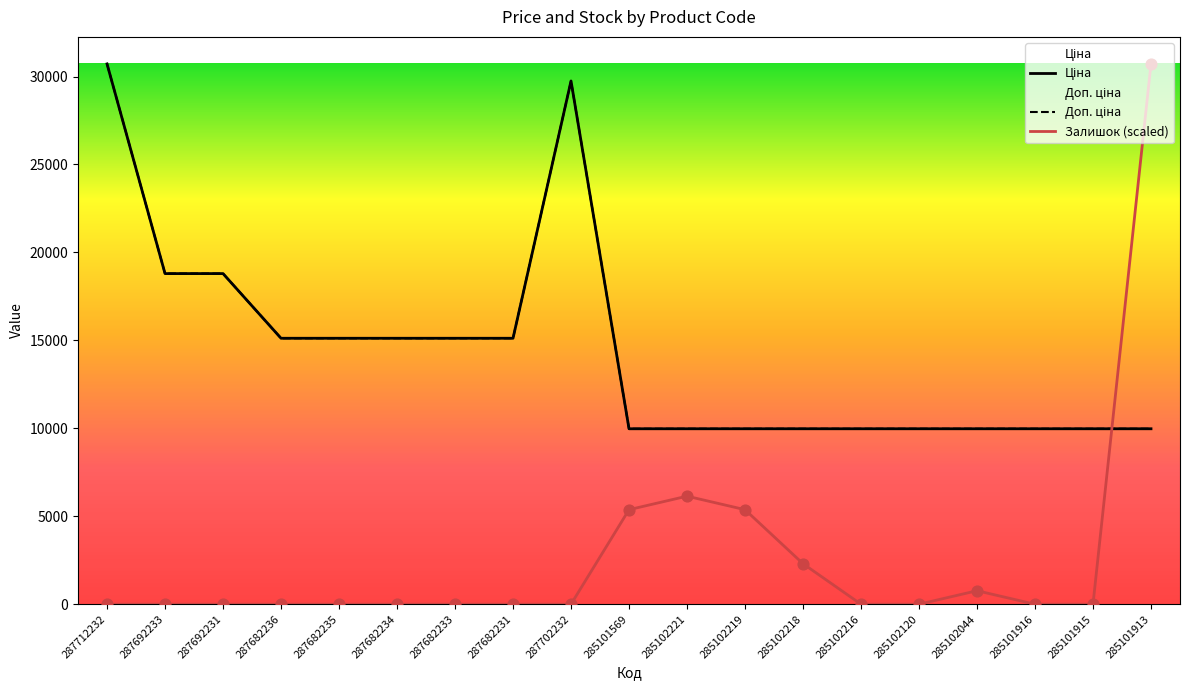

Which series contains the highest Y value?

Ціна